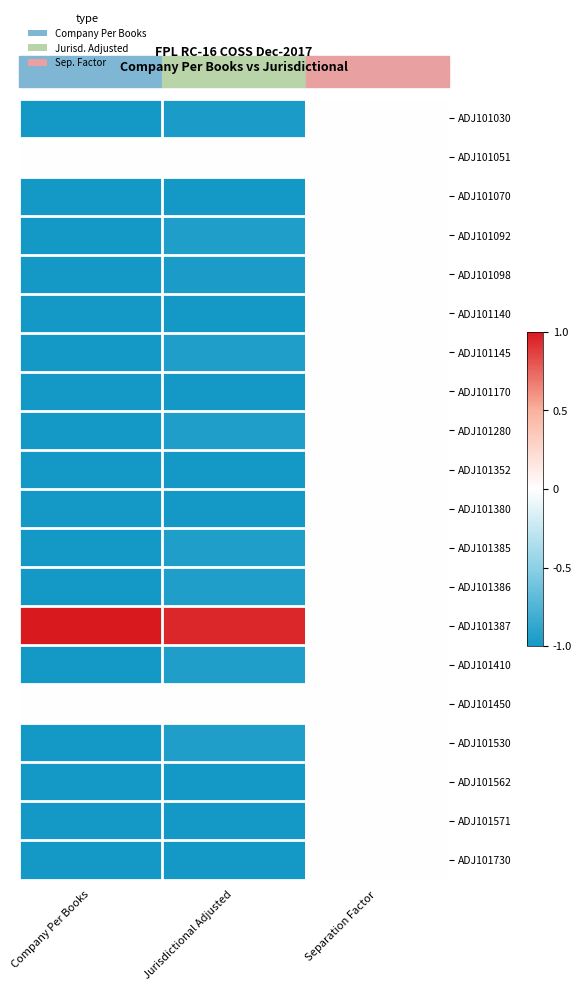

Reading left to right, what are all the values shown in this chart?

ADJ101030: Company Per Books=-1.0	Jurisdictional Adjusted=-1.0	Separation Factor=0.0
ADJ101051: Company Per Books=0.0	Jurisdictional Adjusted=0.0	Separation Factor=0.0
ADJ101070: Company Per Books=-1.0	Jurisdictional Adjusted=-1.0	Separation Factor=0.0
ADJ101092: Company Per Books=-1.0	Jurisdictional Adjusted=-1.0	Separation Factor=0.0
ADJ101098: Company Per Books=-1.0	Jurisdictional Adjusted=-1.0	Separation Factor=0.0
ADJ101140: Company Per Books=-1.0	Jurisdictional Adjusted=-1.0	Separation Factor=0.0
ADJ101145: Company Per Books=-1.0	Jurisdictional Adjusted=-1.0	Separation Factor=0.0
ADJ101170: Company Per Books=-1.0	Jurisdictional Adjusted=-1.0	Separation Factor=0.0
ADJ101280: Company Per Books=-1.0	Jurisdictional Adjusted=-1.0	Separation Factor=0.0
ADJ101352: Company Per Books=-1.0	Jurisdictional Adjusted=-1.0	Separation Factor=0.0
ADJ101380: Company Per Books=-1.0	Jurisdictional Adjusted=-1.0	Separation Factor=0.0
ADJ101385: Company Per Books=-1.0	Jurisdictional Adjusted=-1.0	Separation Factor=0.0
ADJ101386: Company Per Books=-1.0	Jurisdictional Adjusted=-1.0	Separation Factor=0.0
ADJ101387: Company Per Books=1.0	Jurisdictional Adjusted=1.0	Separation Factor=0.0
ADJ101410: Company Per Books=-1.0	Jurisdictional Adjusted=-1.0	Separation Factor=0.0
ADJ101450: Company Per Books=0.0	Jurisdictional Adjusted=0.0	Separation Factor=0.0
ADJ101530: Company Per Books=-1.0	Jurisdictional Adjusted=-1.0	Separation Factor=0.0
ADJ101562: Company Per Books=-1.0	Jurisdictional Adjusted=-1.0	Separation Factor=0.0
ADJ101571: Company Per Books=-1.0	Jurisdictional Adjusted=-1.0	Separation Factor=0.0
ADJ101730: Company Per Books=-1.0	Jurisdictional Adjusted=-1.0	Separation Factor=0.0